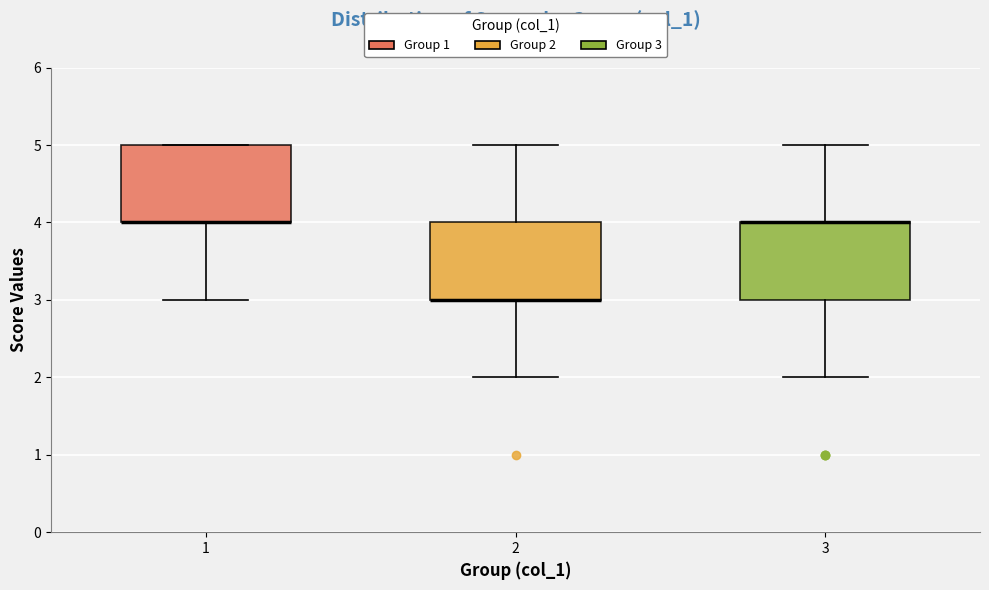

Reading left to right, read every box against the y-axis: the position of its median line, the range the box covers, and the ends of its whiskers. The values are not printed on the chart, so give them approximately, as read against the axis.

1: median 4 (drawn on the box's lower edge), box 4 to 5, whiskers 3 to 5
2: median 3 (drawn on the box's lower edge), box 3 to 4, whiskers 2 to 5
3: median 4 (drawn on the box's upper edge), box 3 to 4, whiskers 2 to 5